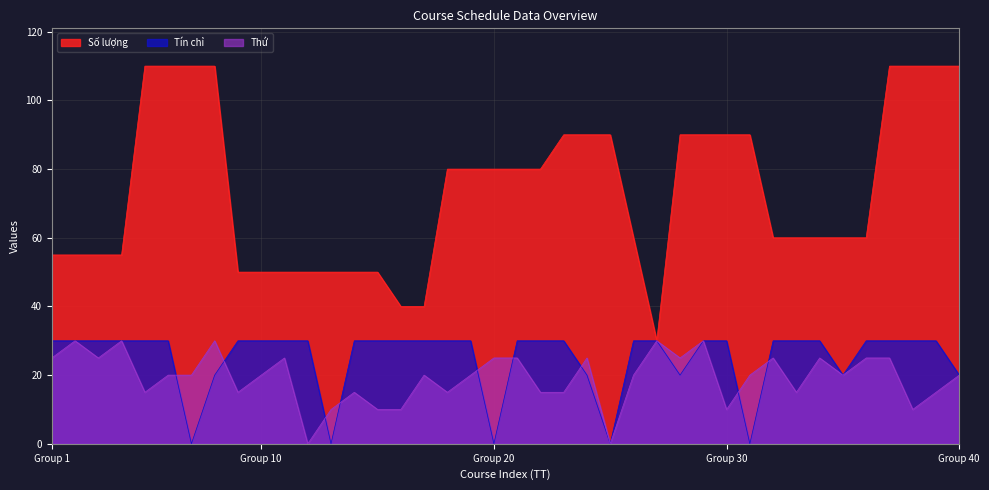

Which series has the largest range (max minus min)?

Số lượng